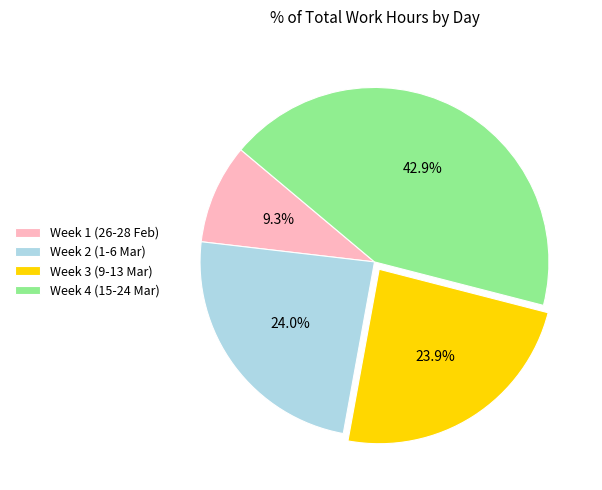

Count the number of slices in the pie.

4